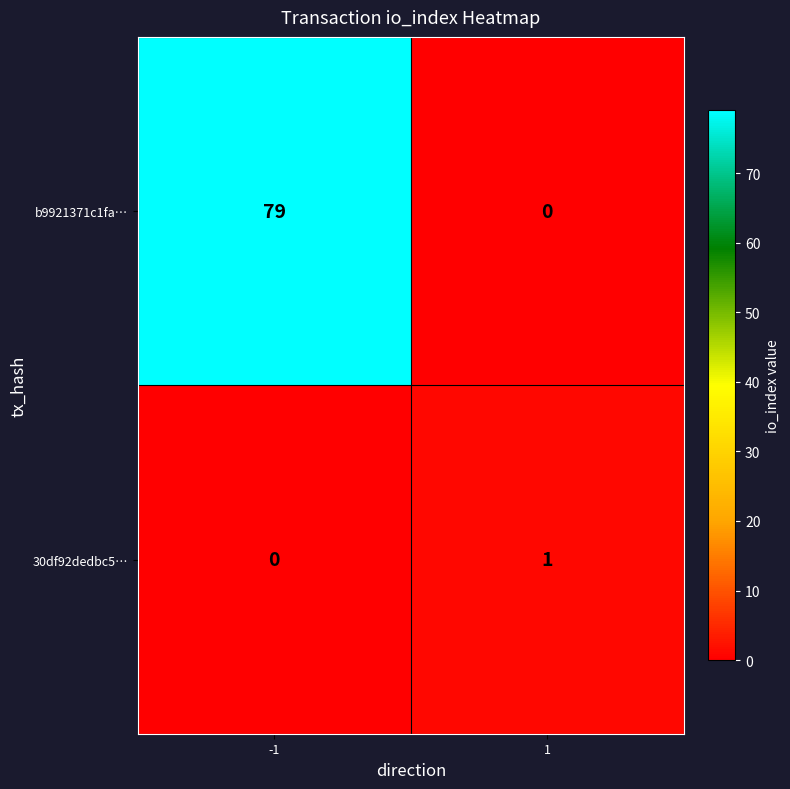

What is the total value across all series at 1?

1